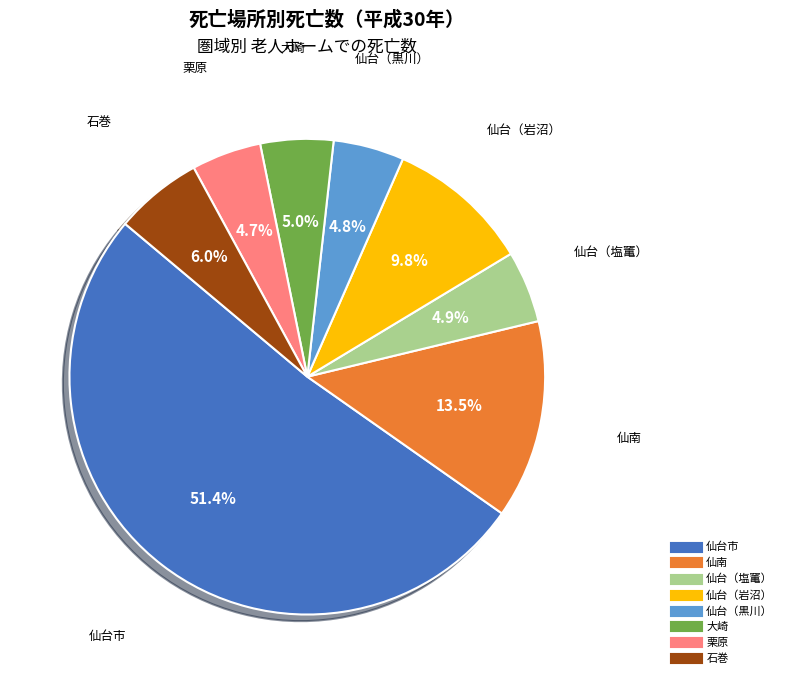

Count the number of slices in the pie.

8